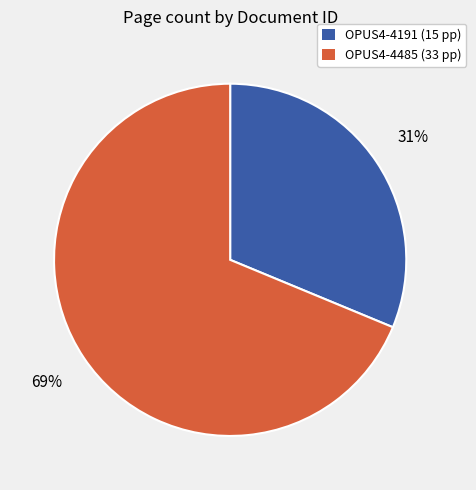

Between OPUS4-4485 and OPUS4-4191, which is larger?

OPUS4-4485